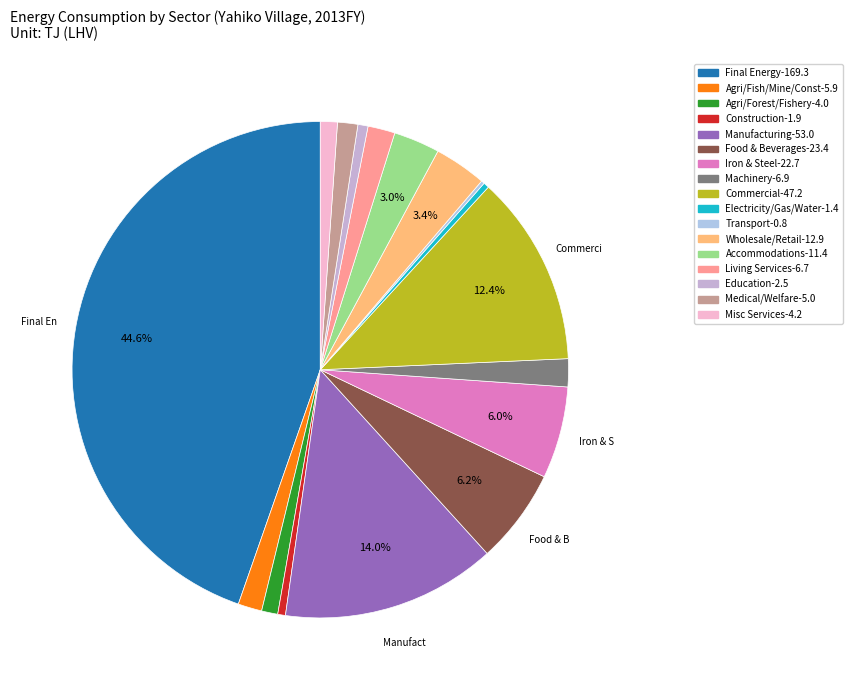

Count the number of slices in the pie.

17